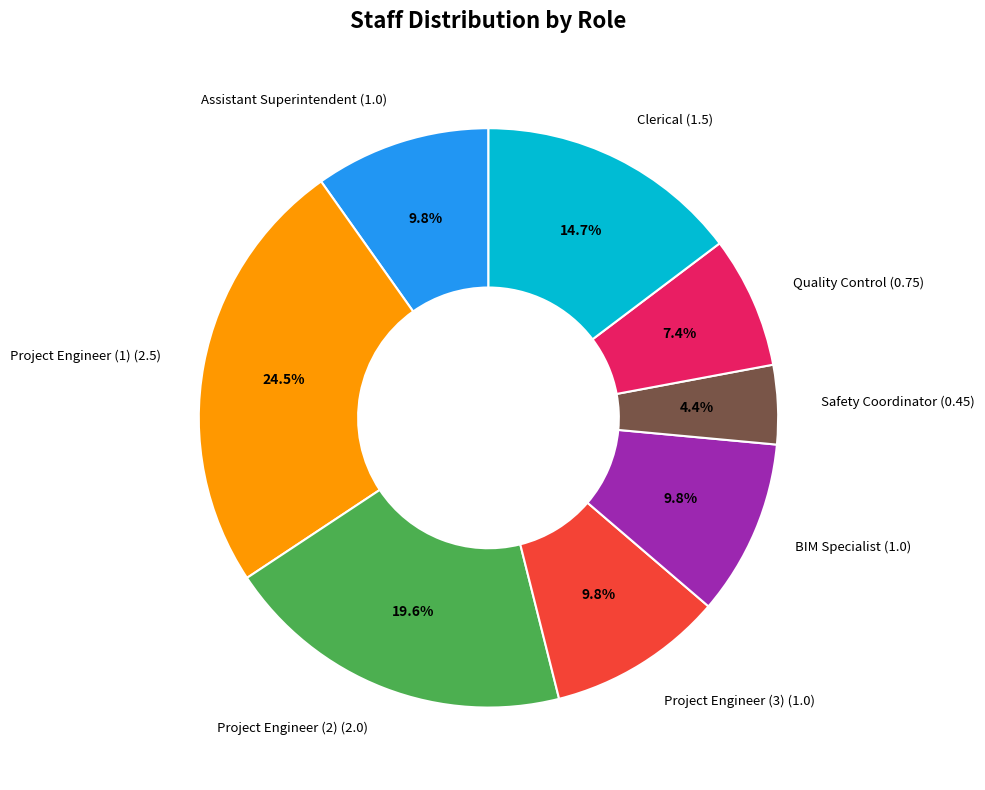

Is it true that Safety Coordinator is 4% of the pie?

True